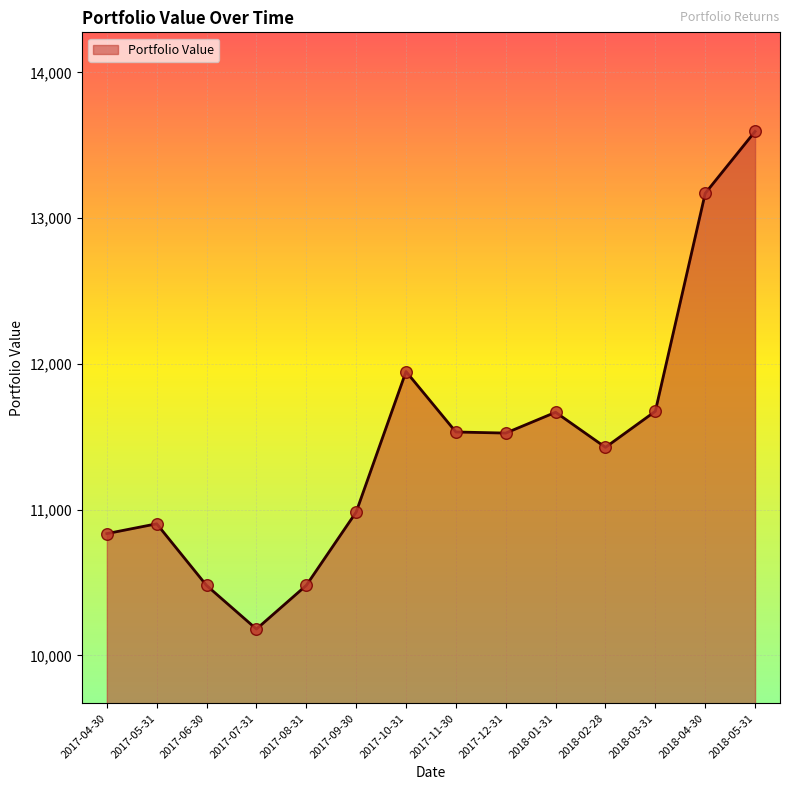

Approximately how many times larger is the value at 2017-07-31 compared to 2017-08-31?

1.0